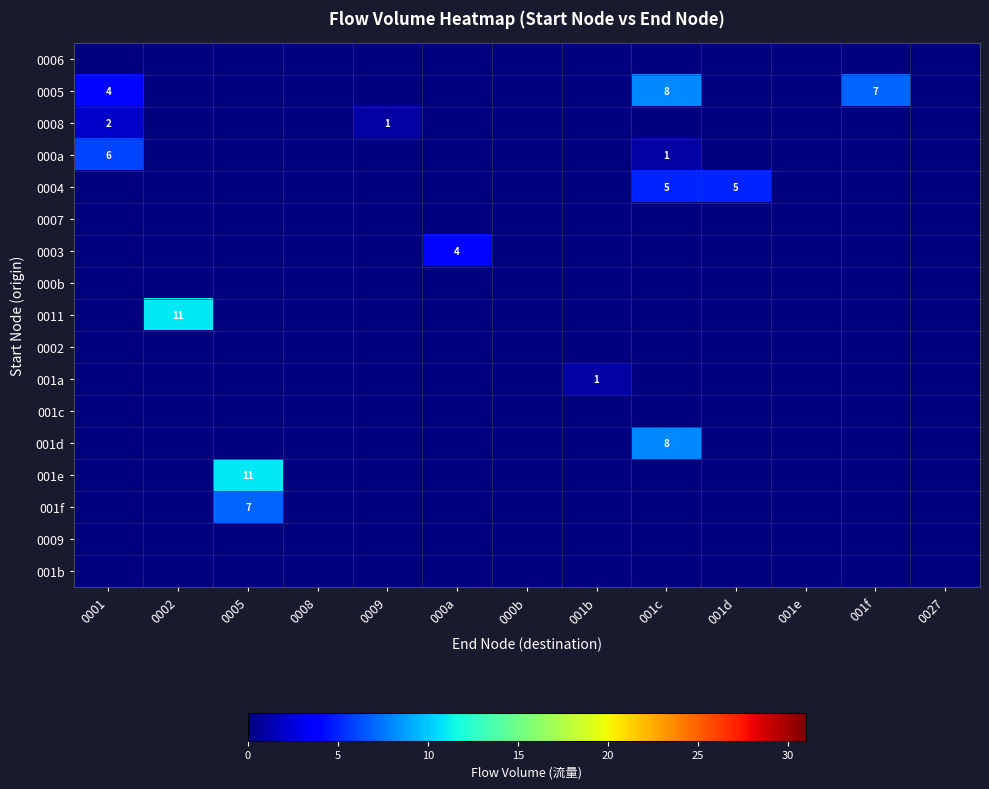

True or false: 0005 has a value of 8 at 001c.

True